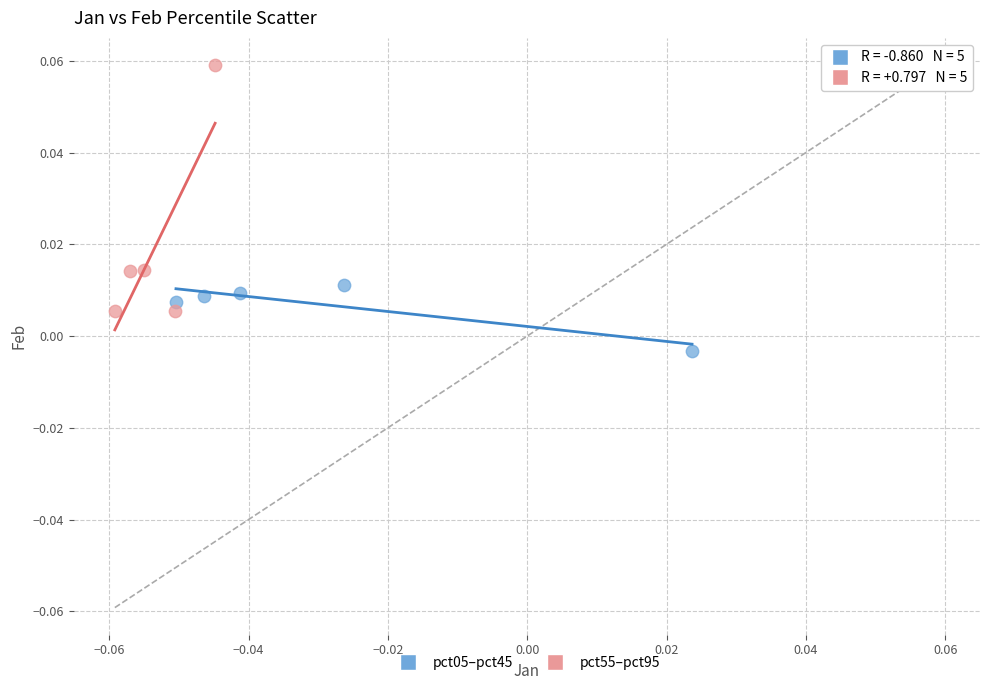

Which series has the widest spread of Y values?

pct55–pct95